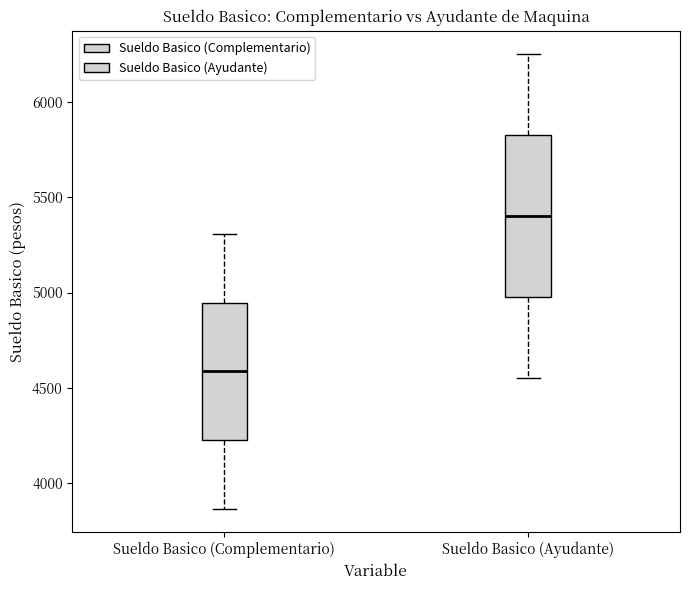

Where is the lower edge of the box for Sueldo Basico (Complementario) on the y-axis? The values are not printed on the chart, so give them approximately, as read against the axis.

4200